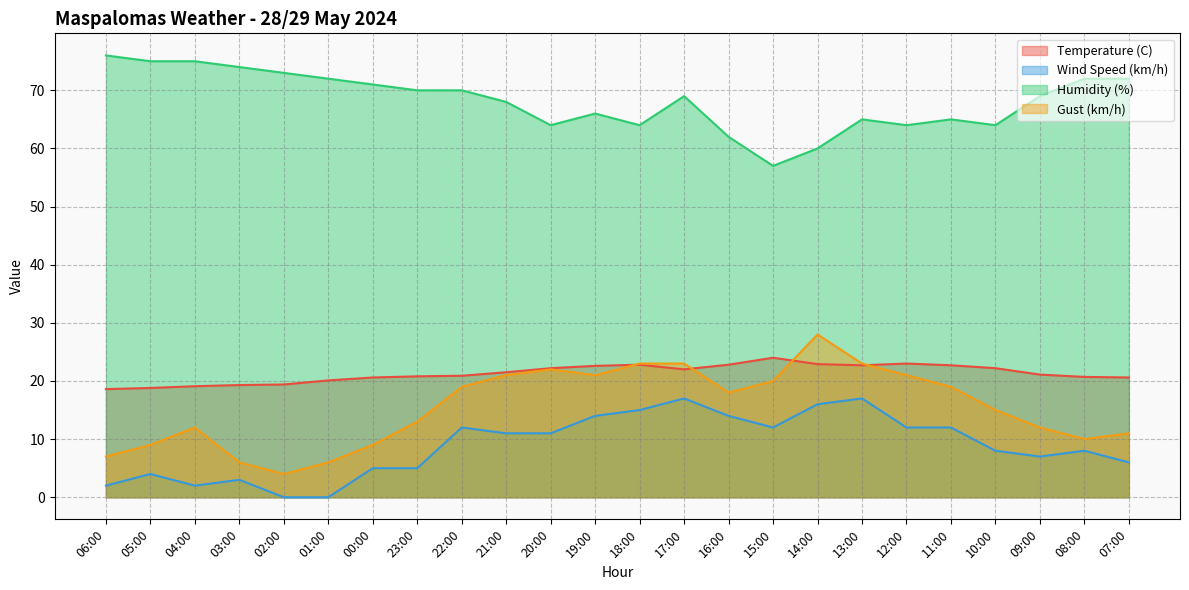

Where is Gust (km/h) nearest to the value 16?

10:00